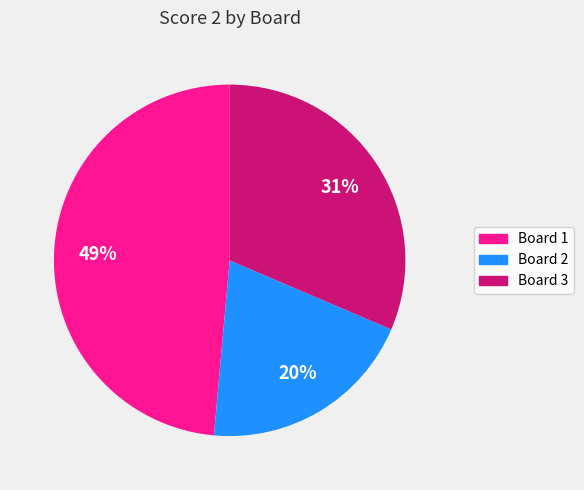

The Board 2 slice represents 20% of the pie. True or false?

True